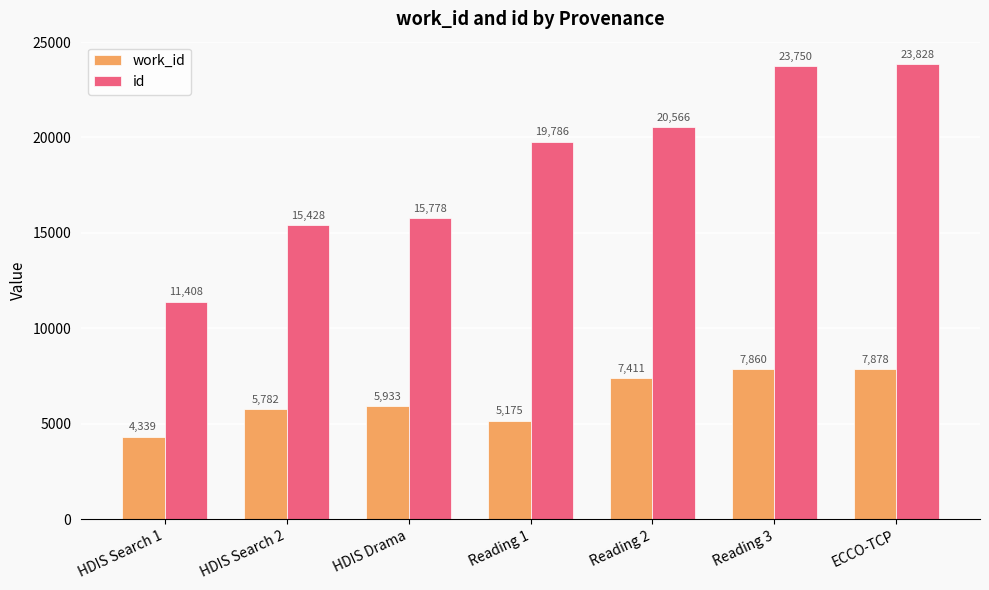

How many values in the id series are below 19786?

3